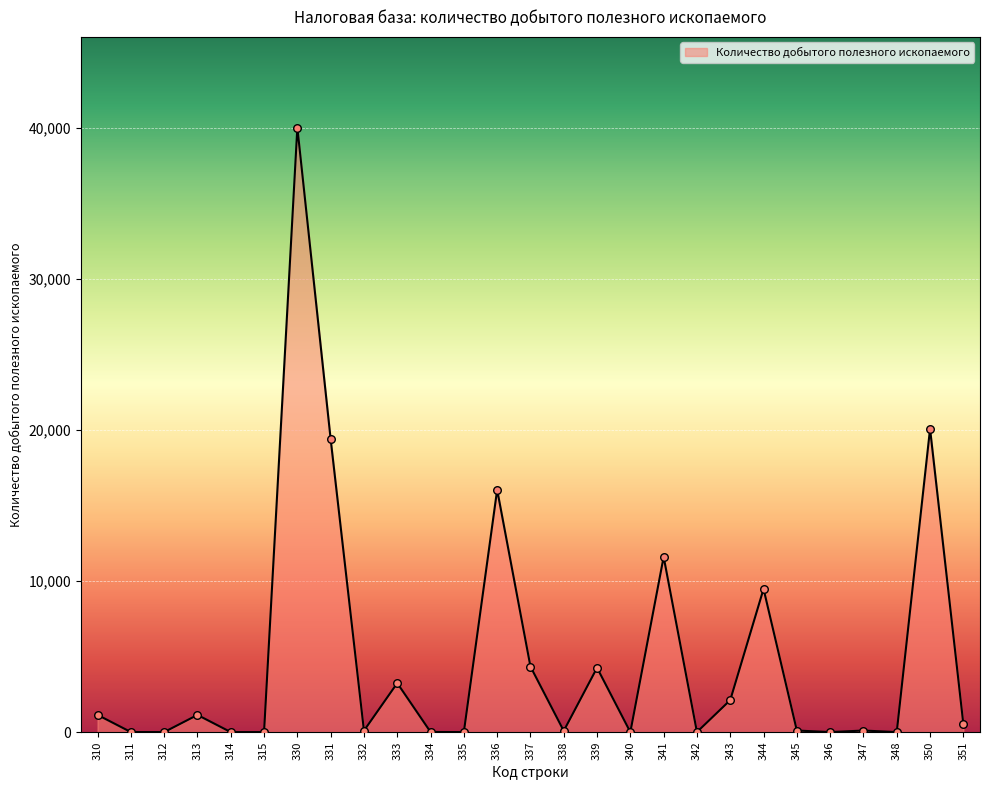

What is the change in value from 334 to 348?

-8